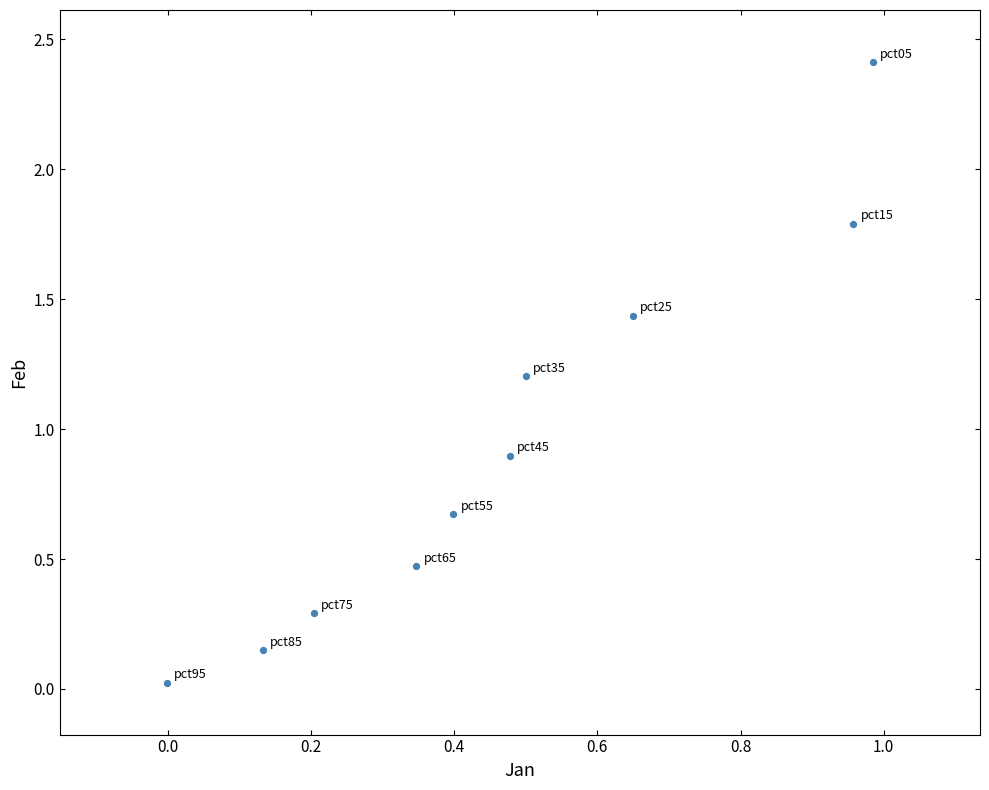

What Y value in the scatter plot is closest to 1?

0.9